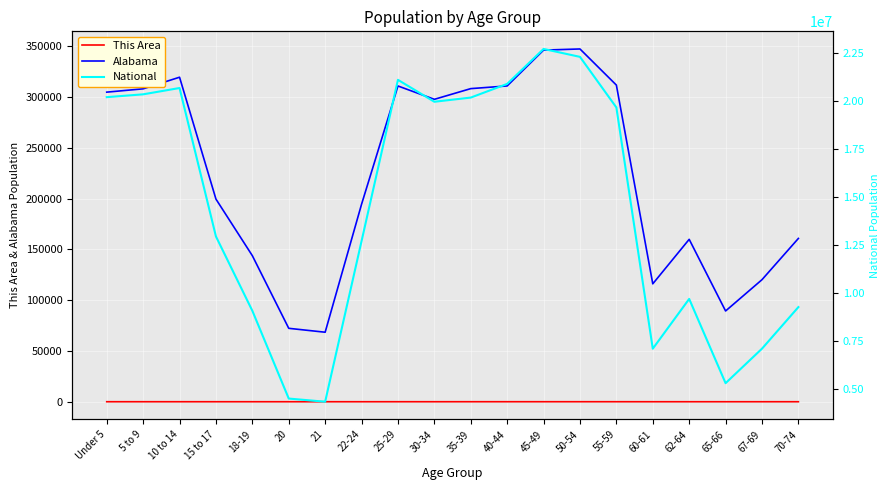

The This Area series shows 19 at 40-44. True or false?

False